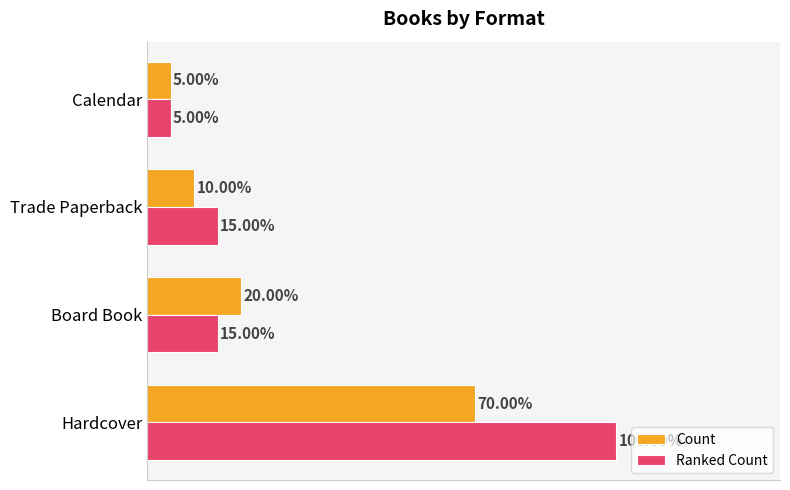

What are all the series names shown in the legend?

Count, Ranked Count